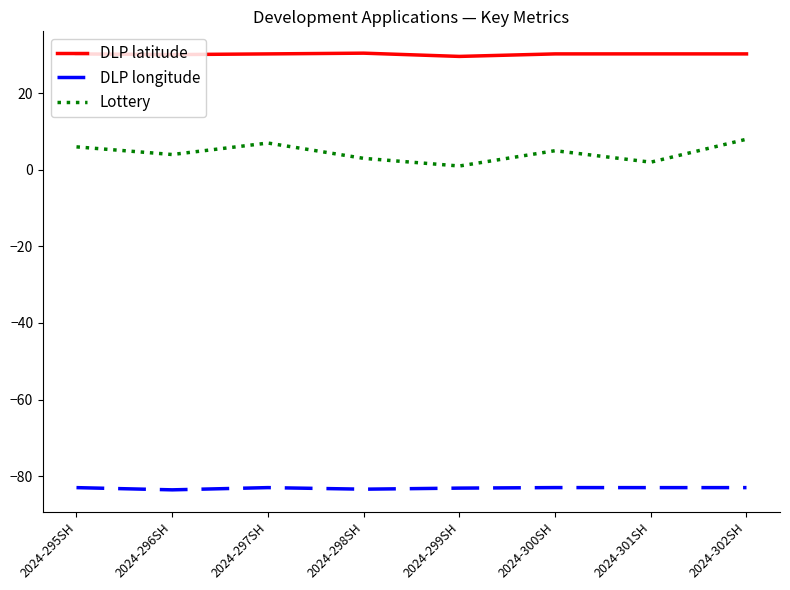

Read the Lottery value at 2024-295SH.

6.0